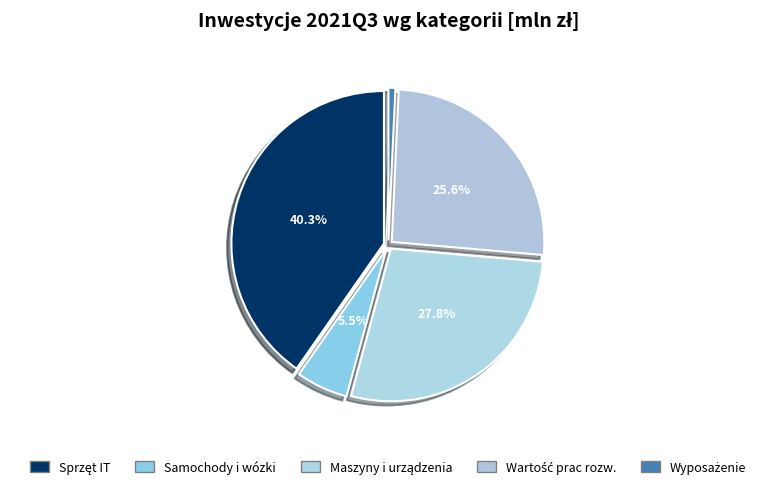

How many segments does this pie chart have?

5